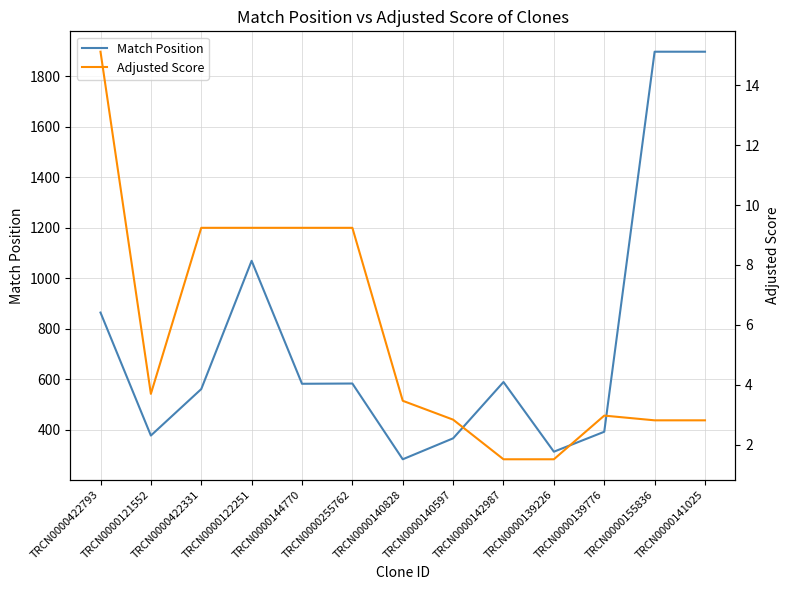

True or false: Adjusted Score and Match Position cross at least once.

False